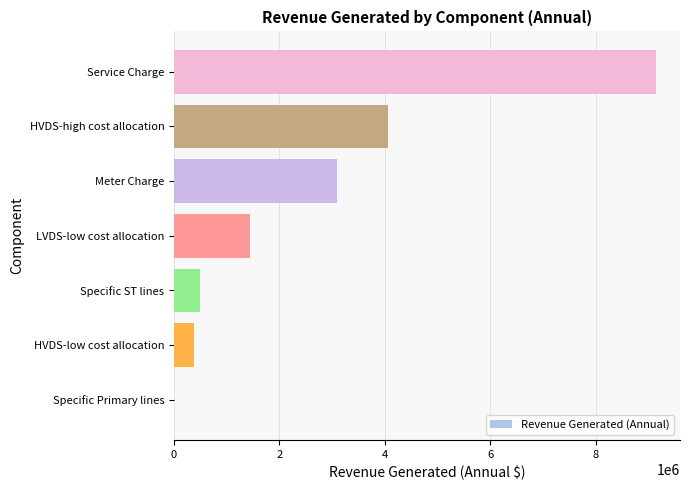

Which label corresponds to the largest value in the chart?

Service Charge